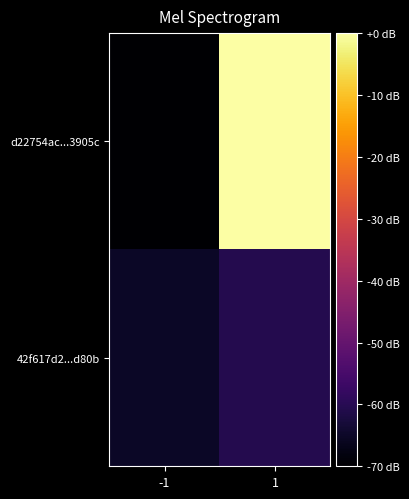

At which category is the sum across all series the highest?

1